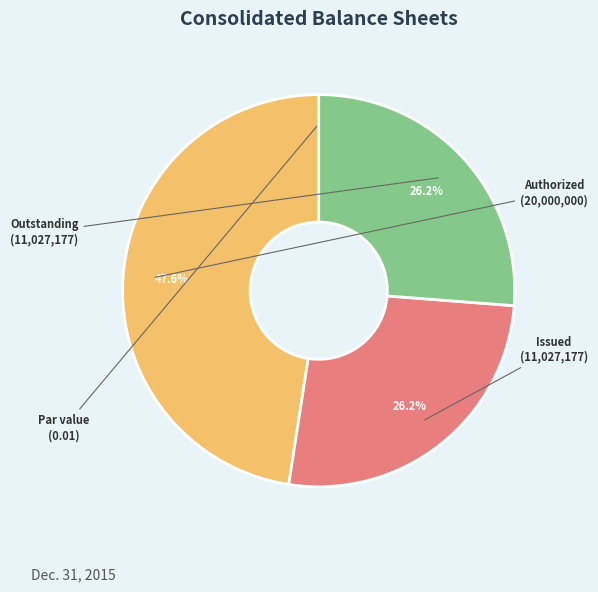

Is there any slice that represents more than half of the pie?

No